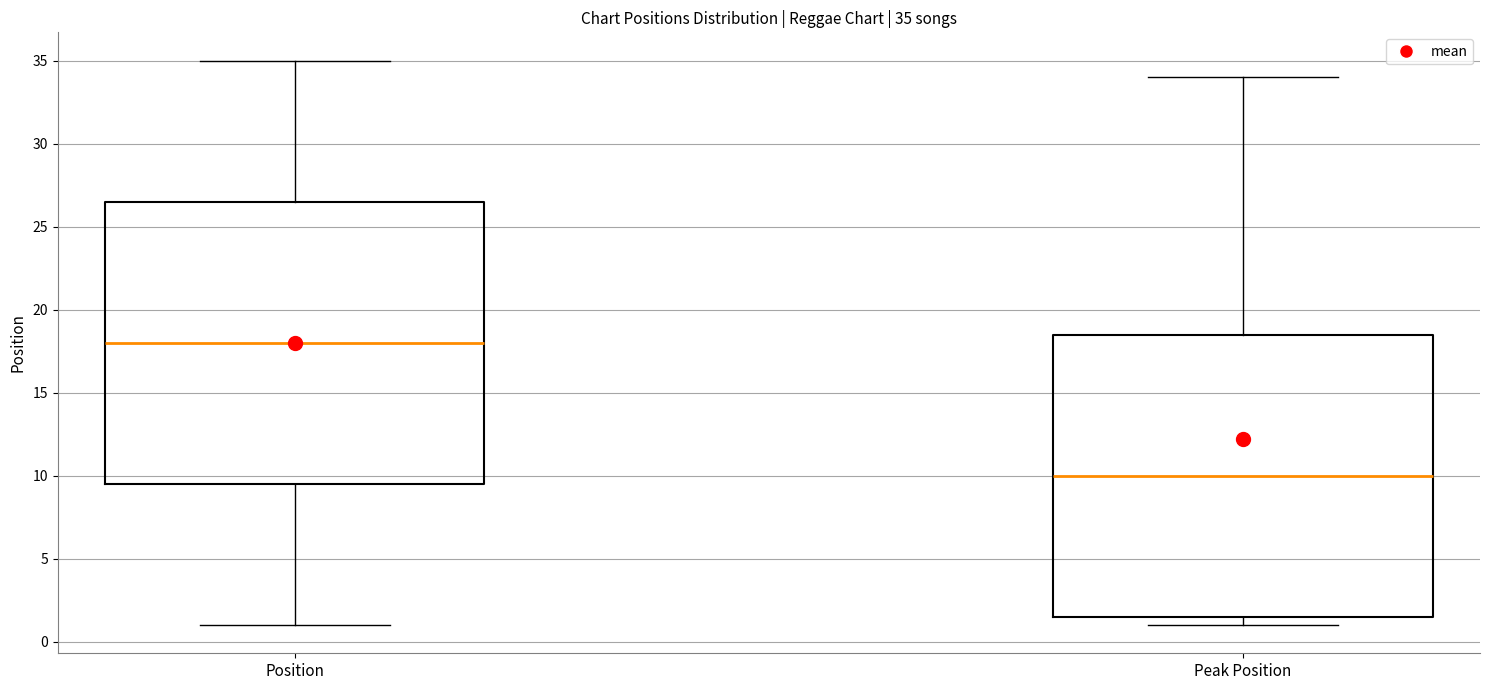

Which box has the lowest median line?

Peak Position